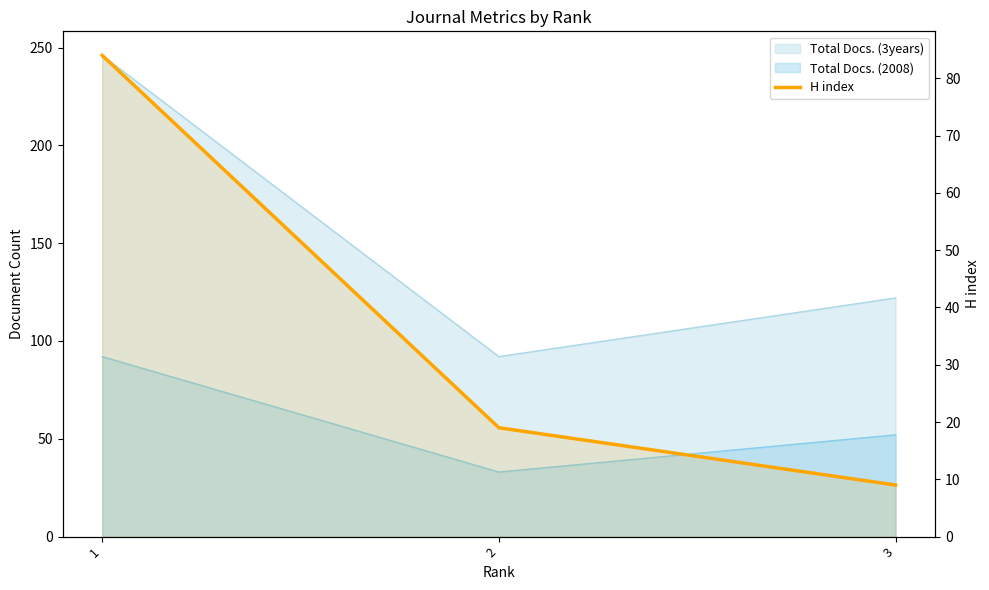

What is the smallest value displayed?

9